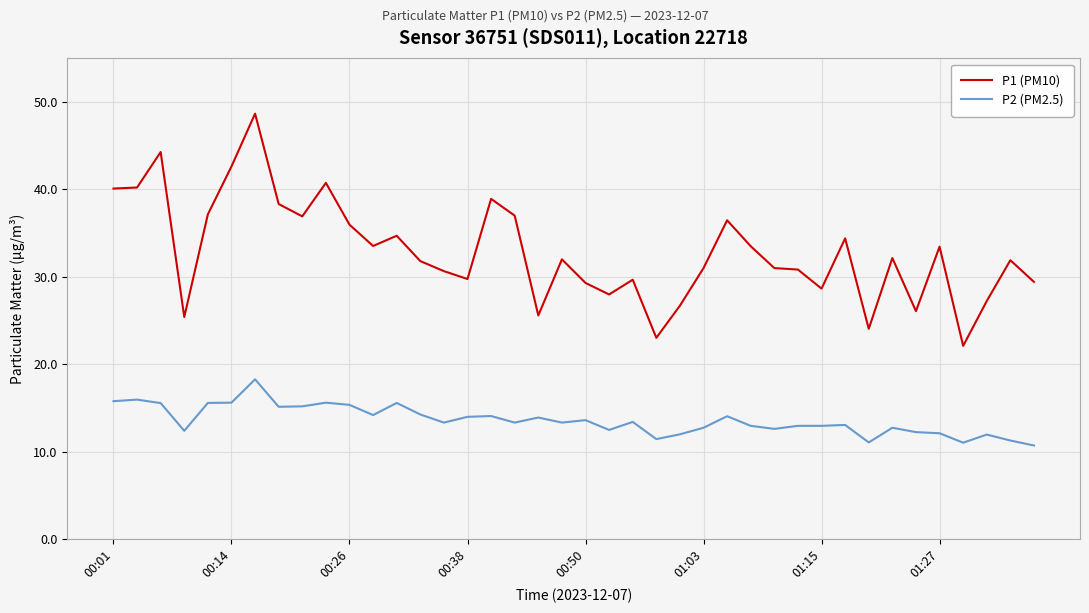

List the series in order of their peak value, highest first.

P1 (PM10), P2 (PM2.5)